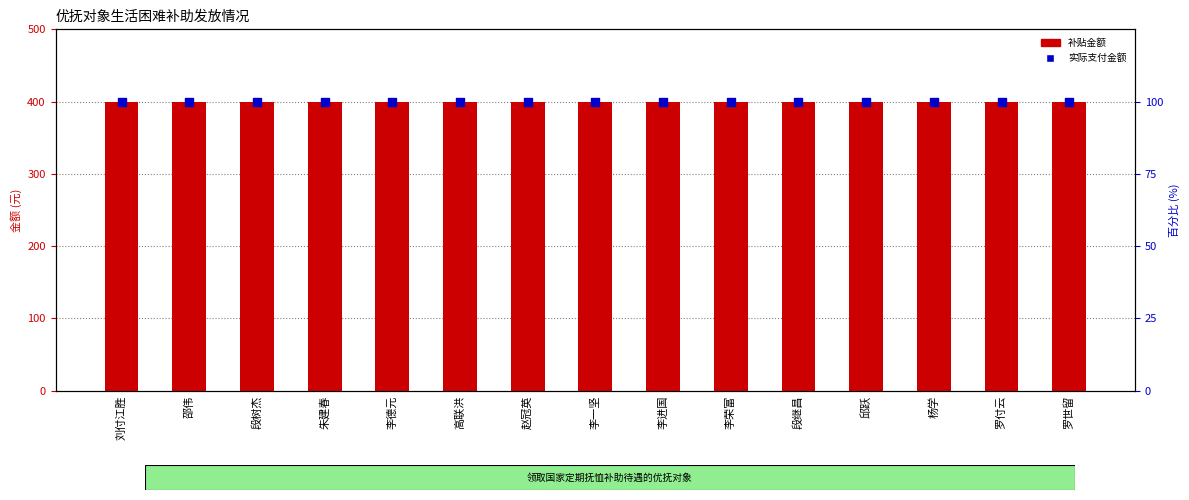

Which series reaches the minimum Y coordinate?

实际支付金额(百分比)